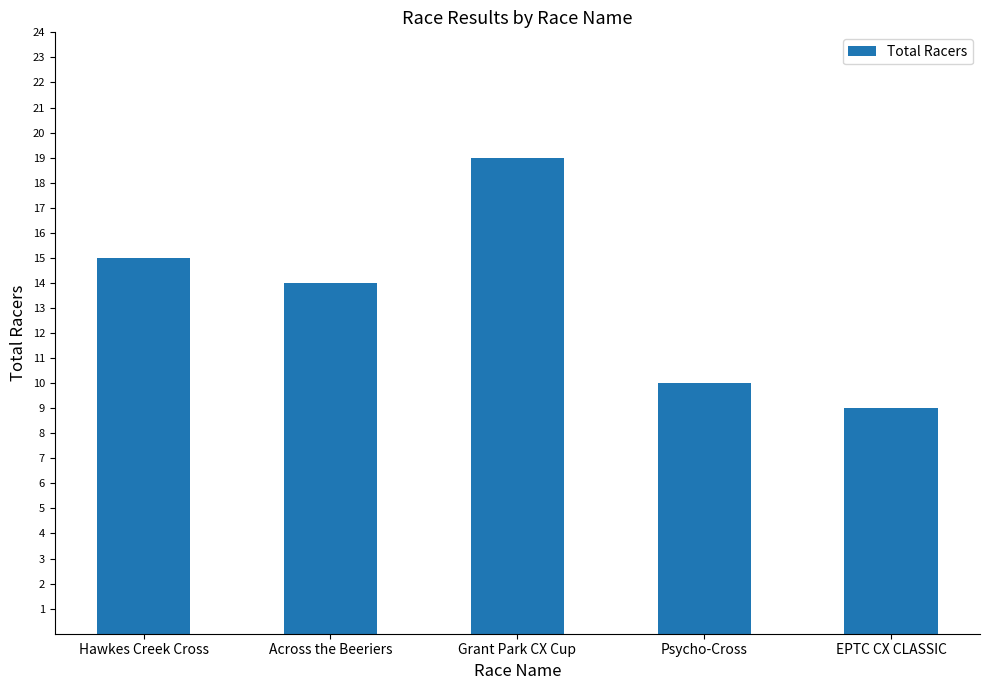

Rank the categories by value from lowest to highest.

EPTC CX CLASSIC, Psycho-Cross, Across the Beeriers, Hawkes Creek Cross, Grant Park CX Cup